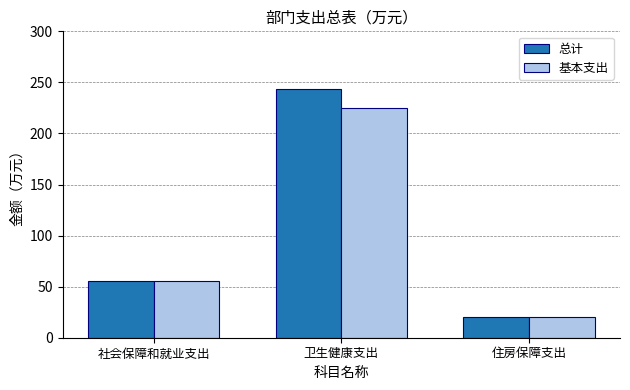

At which label is 基本支出 closest to 122?

社会保障和就业支出